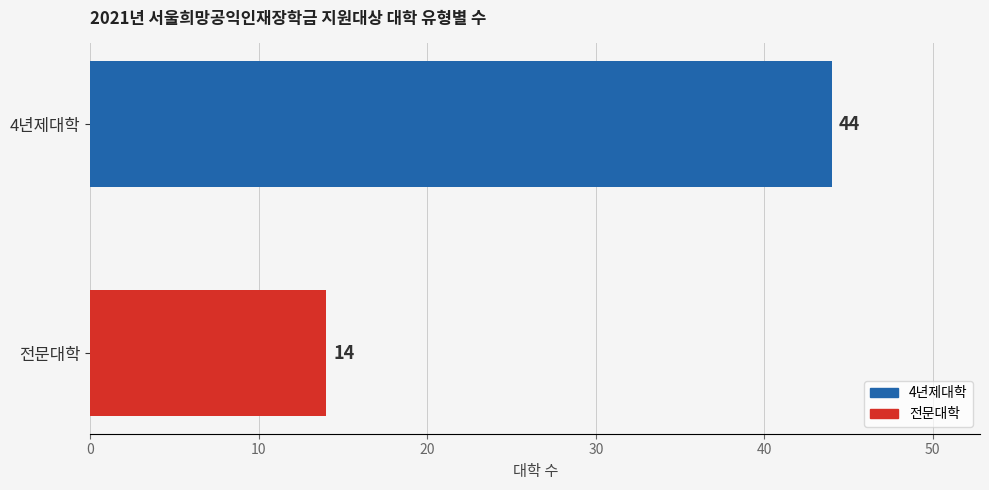

Reading bottom to top, list all the values displayed in this chart.

14	44